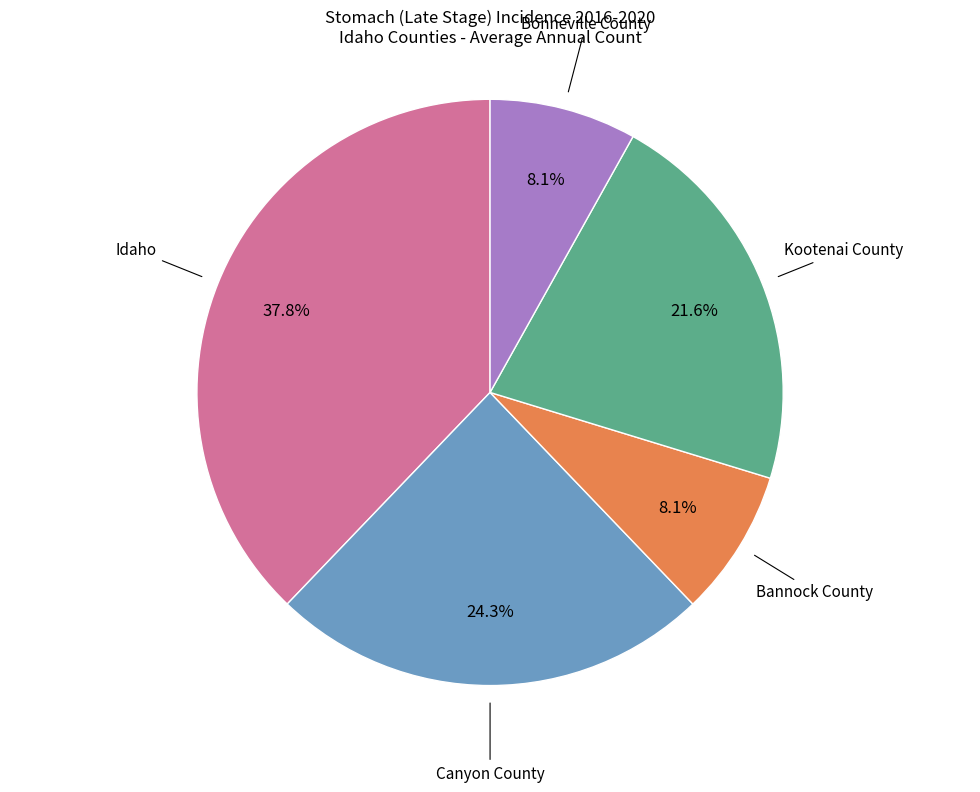

Is there any slice that represents more than half of the pie?

No